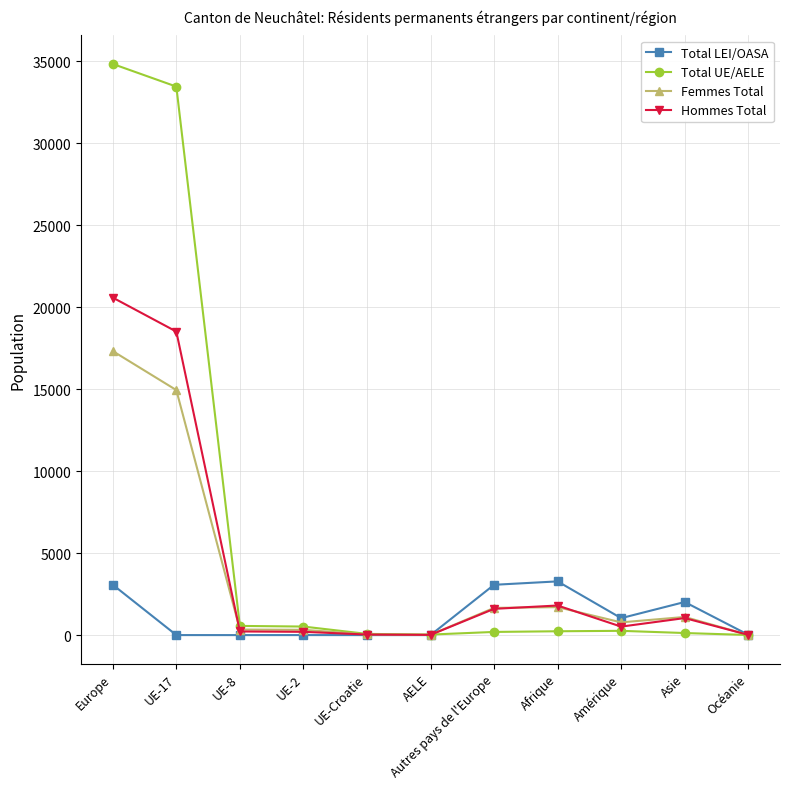

Rank the series at UE-17 from lowest to highest value.

Total LEI/OASA, Femmes Total, Hommes Total, Total UE/AELE